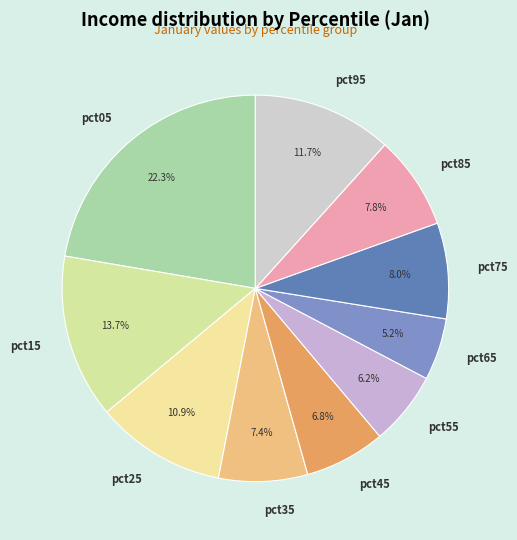

Does pct05 account for over 50% of the chart?

No